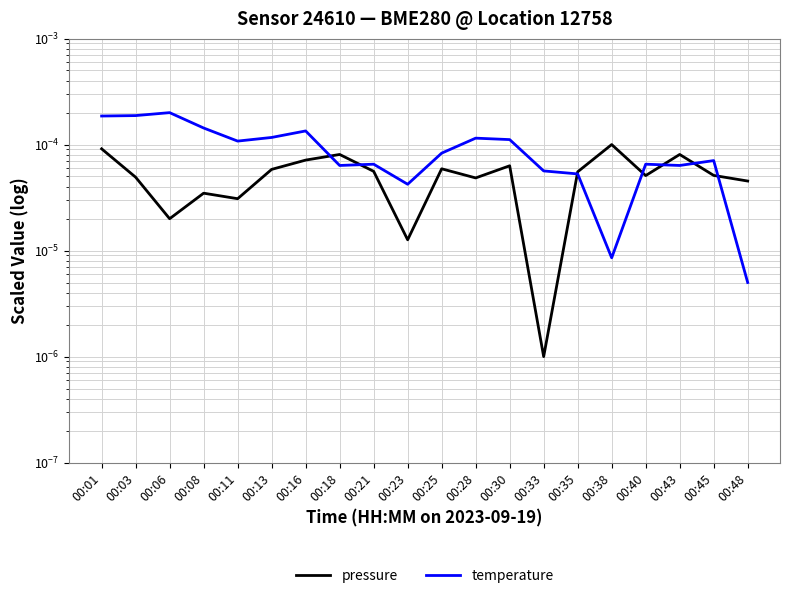

At which category does temperature reach its first local peak?

00:06